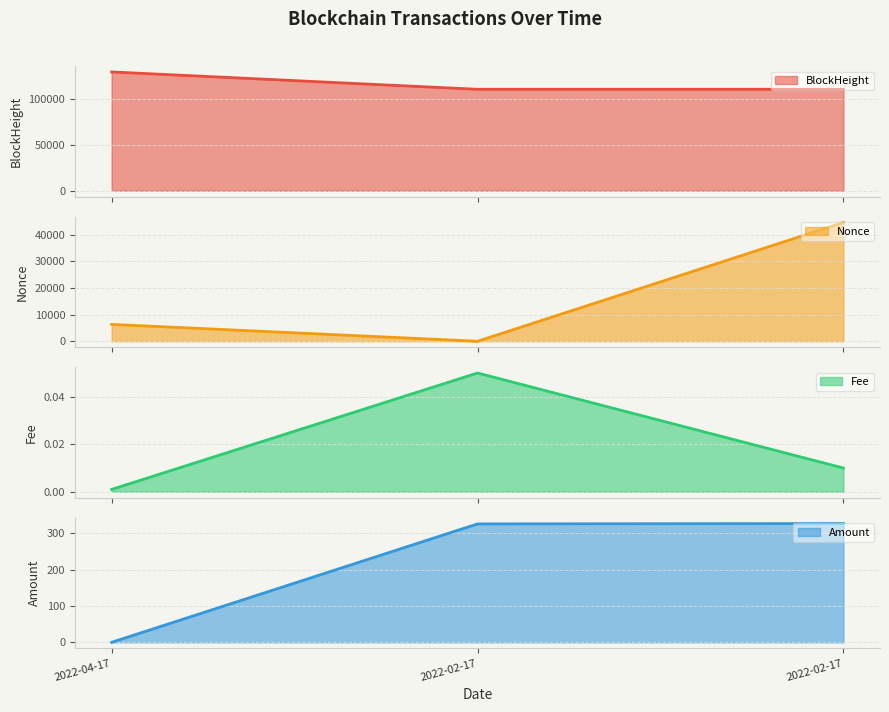

How many data points in Nonce are above 6343?

1